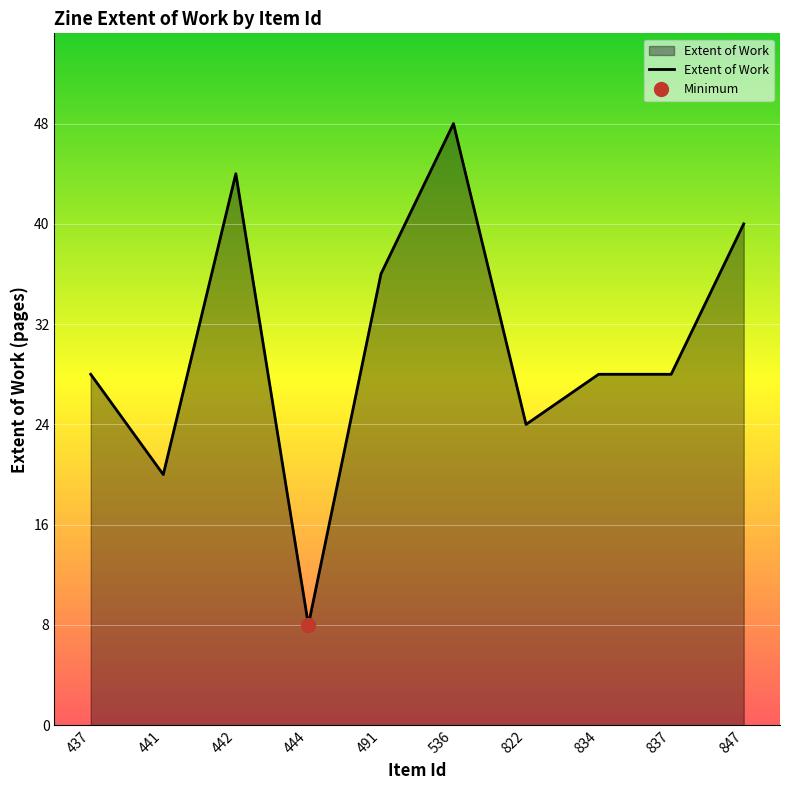

The value at 822 is 24. True or false?

True